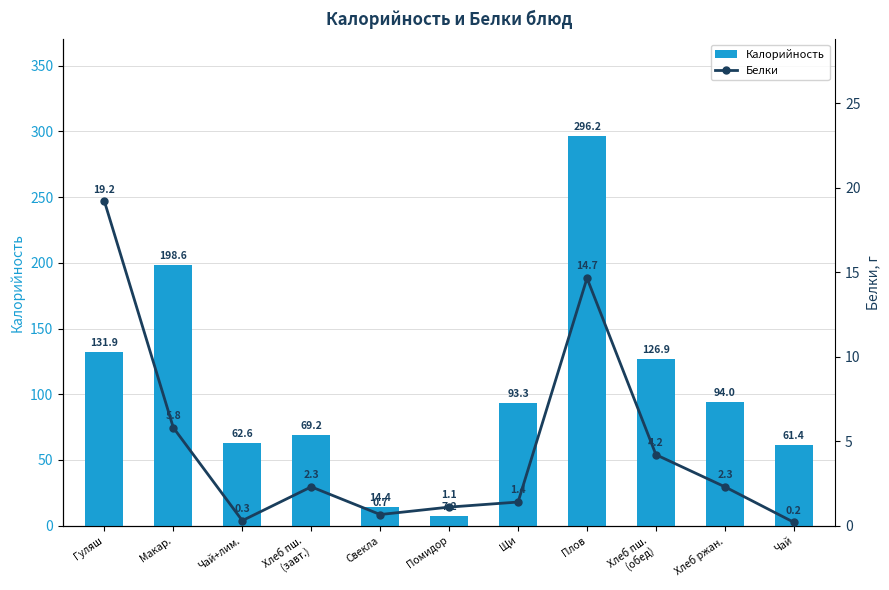

Is it true that Белки equals 5.8 at Макар.?

True